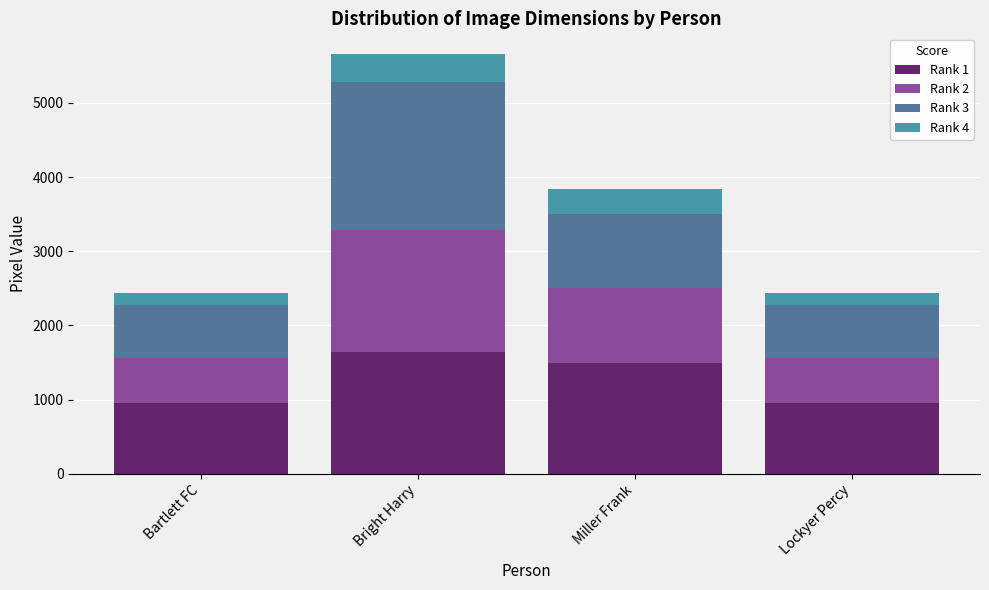

Reading right to left, transcribe the values for Rank 1.

Lockyer Percy=960	Miller Frank=1500	Bright Harry=1643	Bartlett FC=960